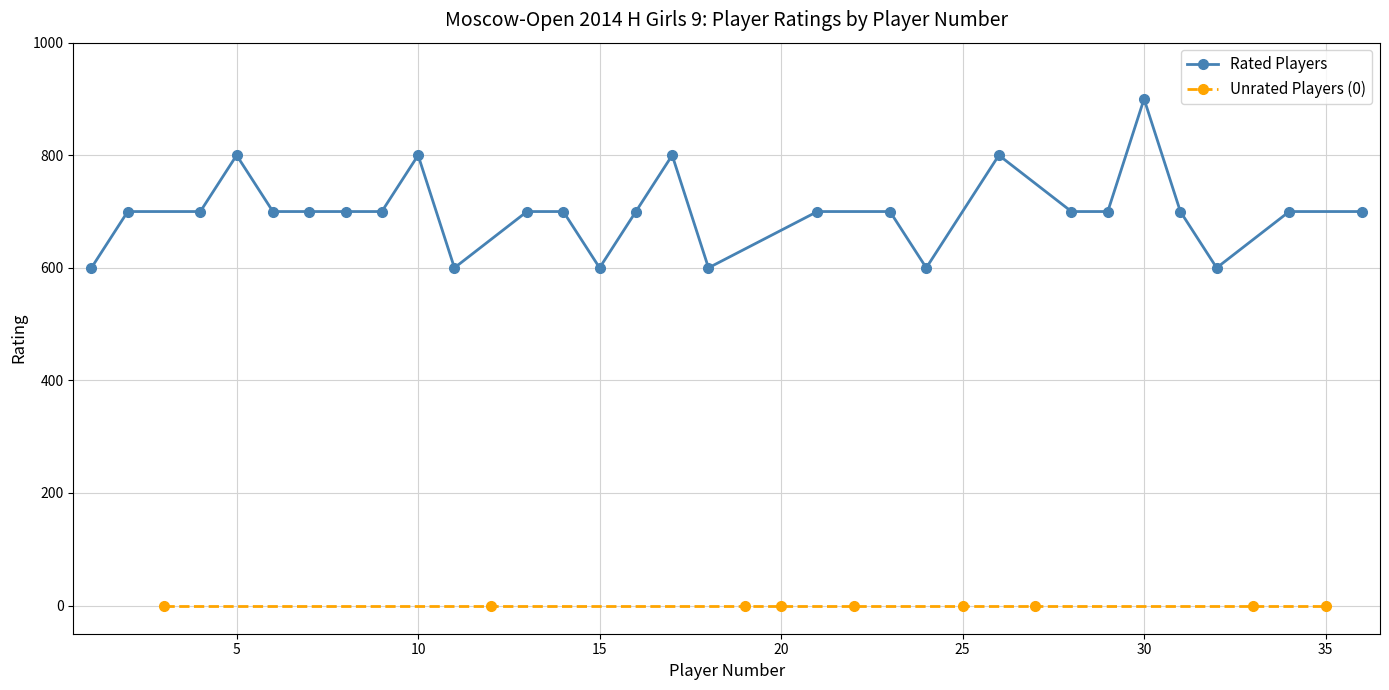

Which has a higher value, 8 or 9?

9